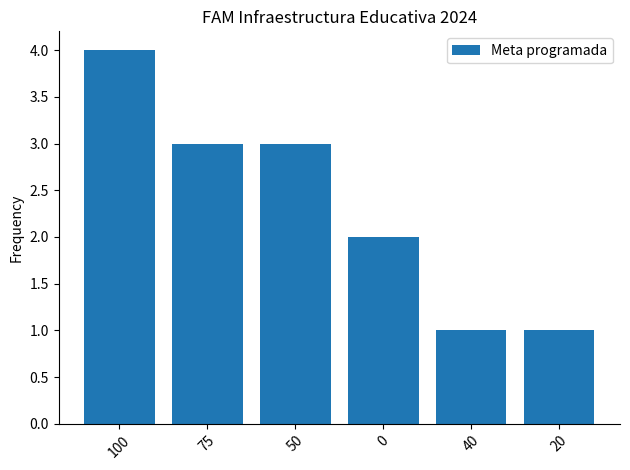

What is the difference between the maximum and minimum values?

3